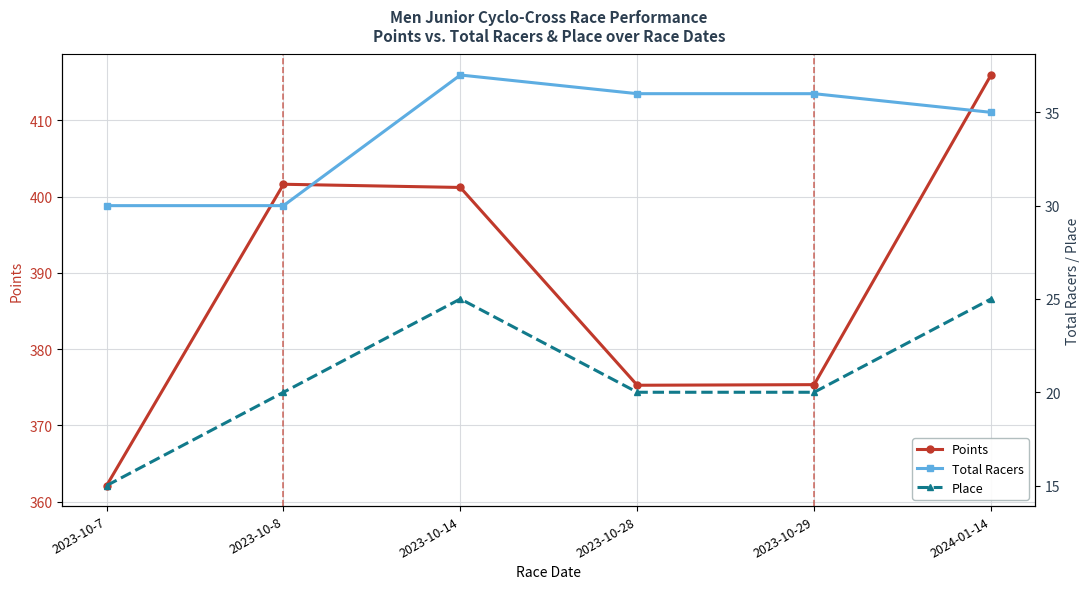

What is the difference between the second highest and minimum values in the Total Racers series?

6.0